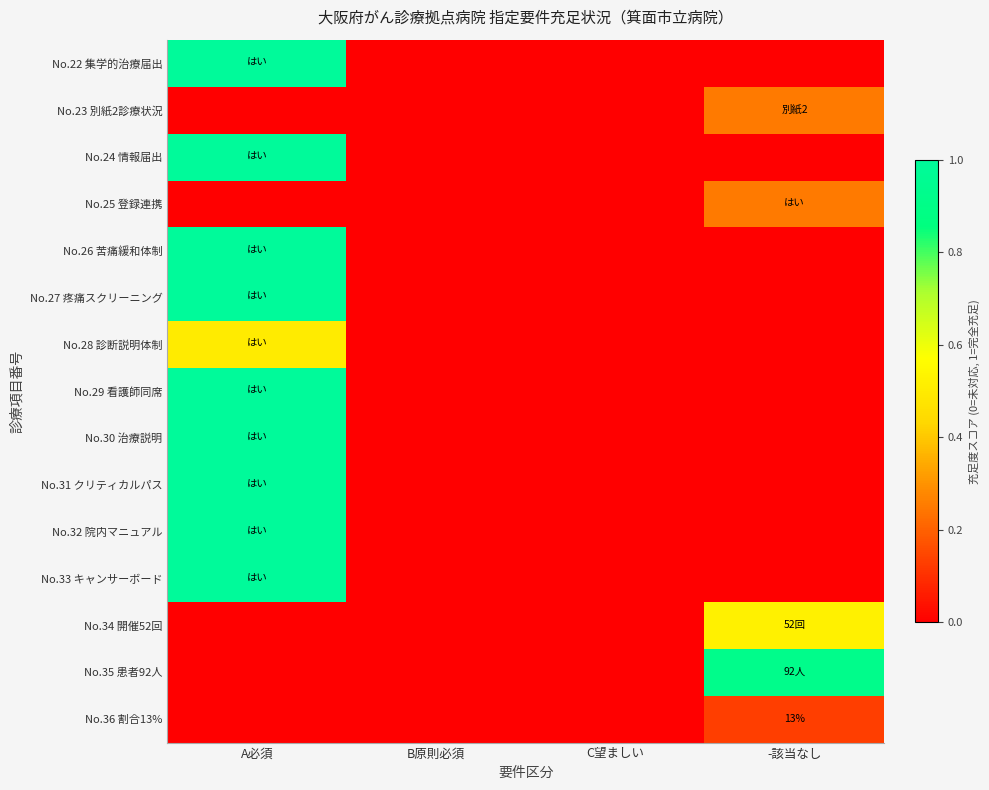

How many values in No.27 疼痛スクリーニング are above zero?

1